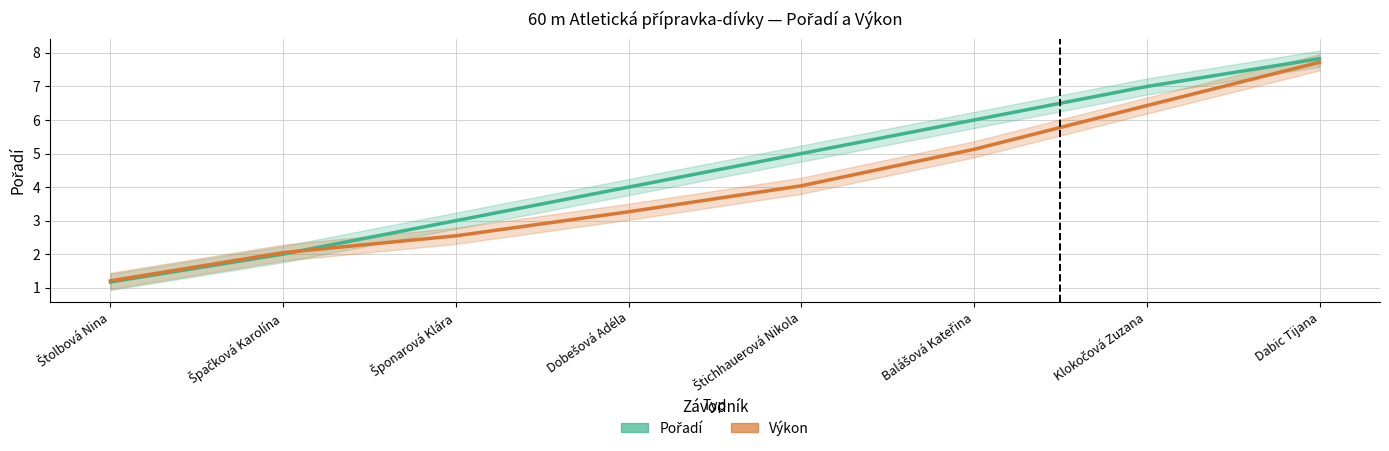

Is the value of Výkon at Štolbová Nina greater than the value of Pořadí at Špačková Karolína?

No